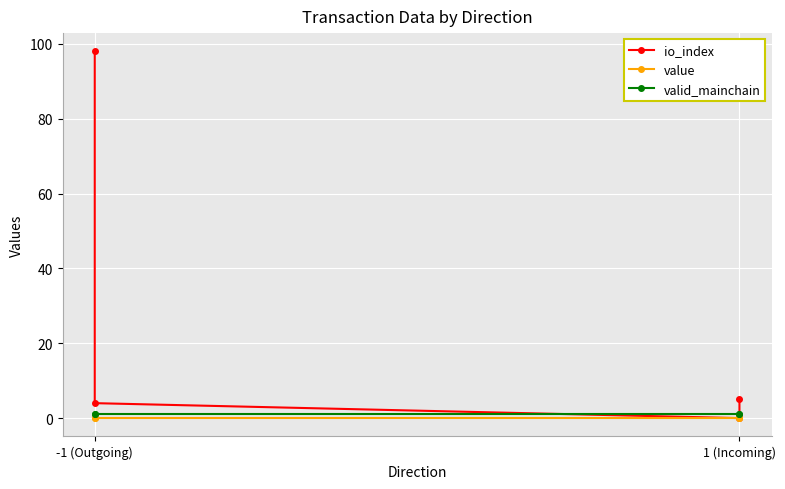

True or false: valid_mainchain and io_index intersect in this chart.

True